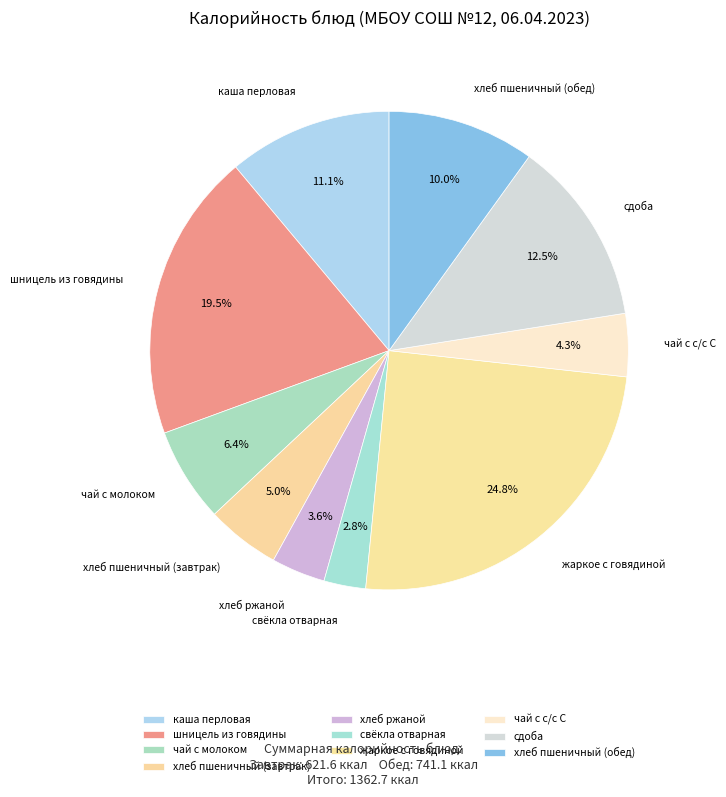

To the nearest percent, what is the difference between the largest and smallest slice percentages?

22%